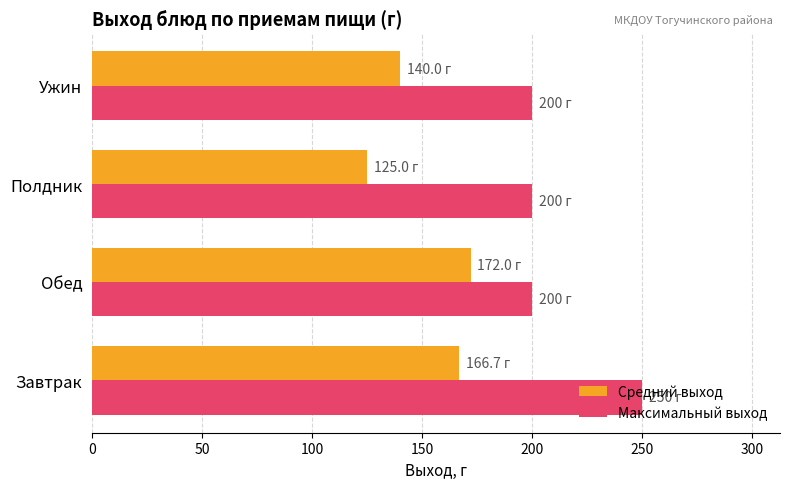

What is the sum of all Максимальный выход values?

850.0